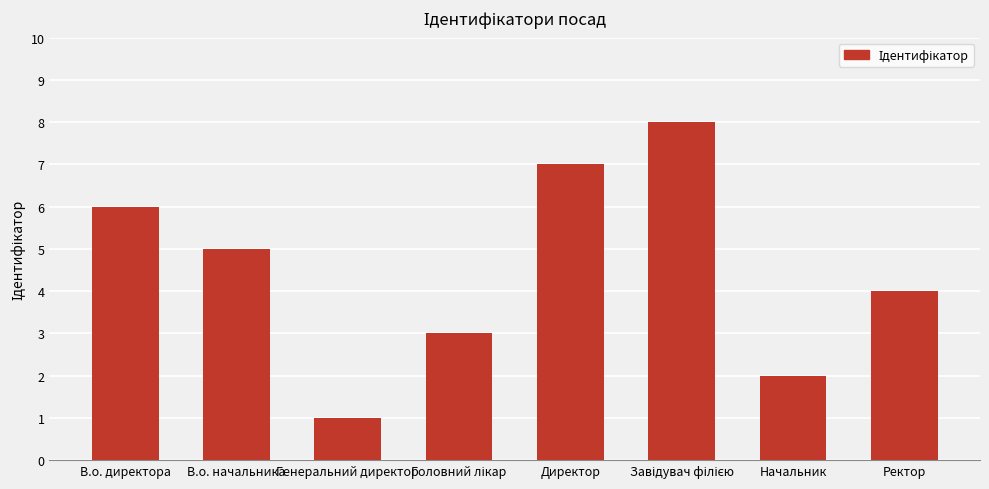

What is the smallest value displayed?

1